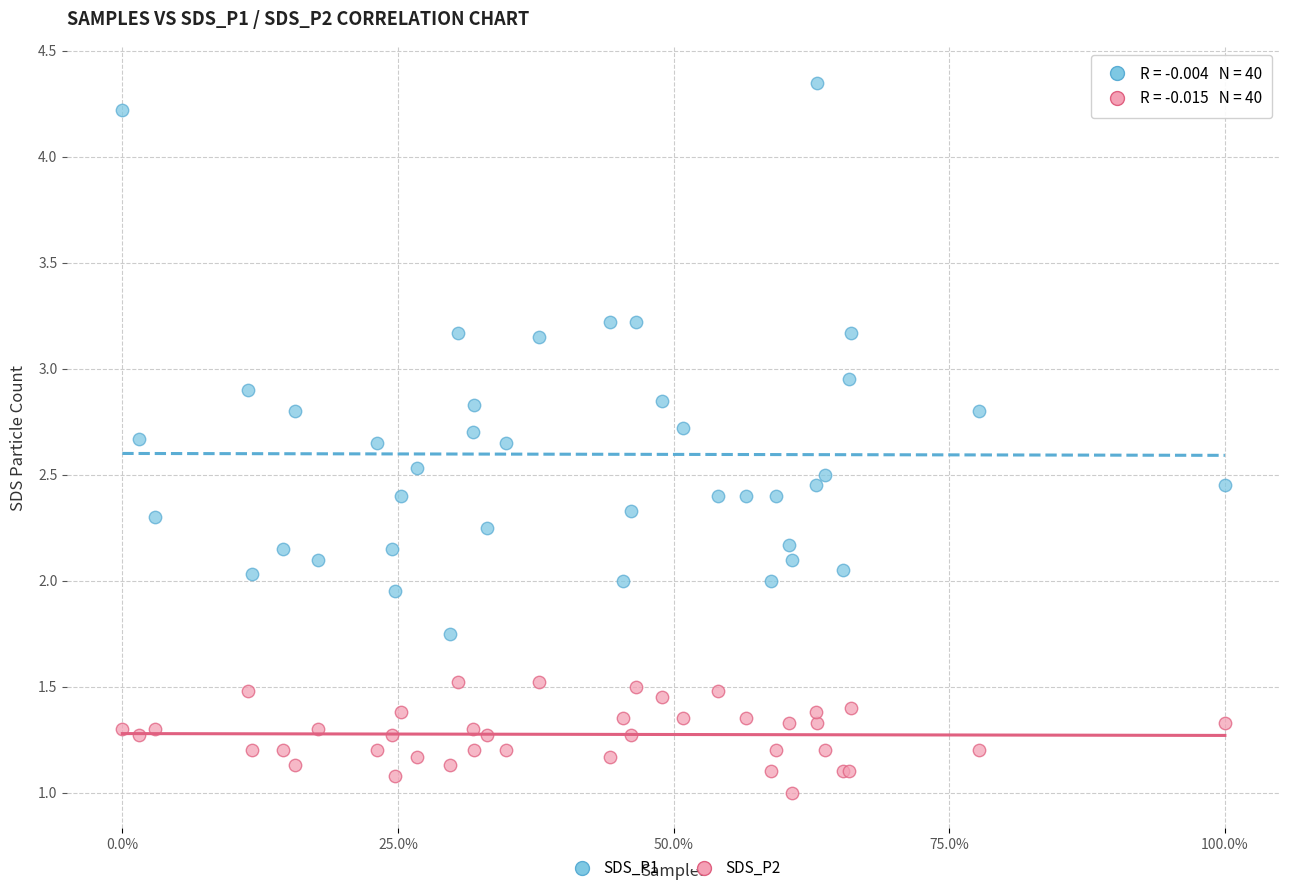

Which series reaches the minimum Y coordinate?

SDS_P2